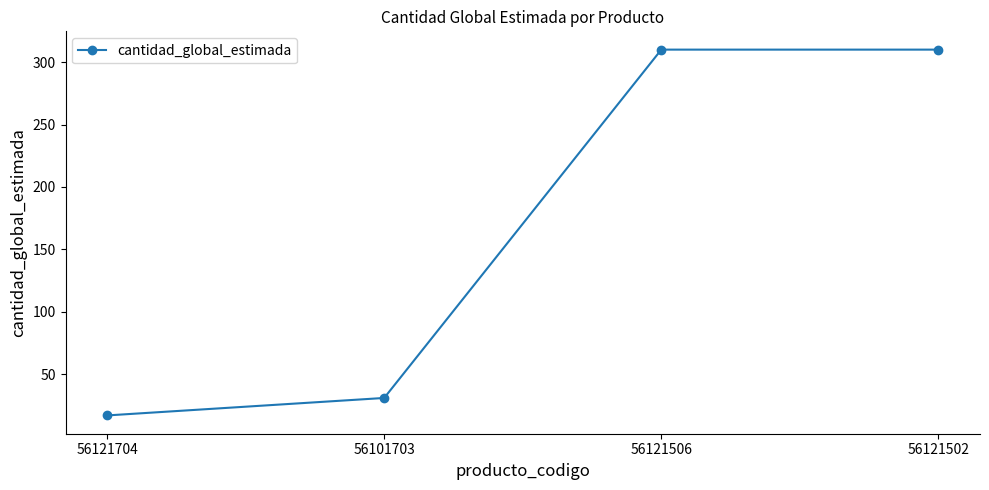

Reading right to left, list all the values displayed in this chart.

310	310	31	17